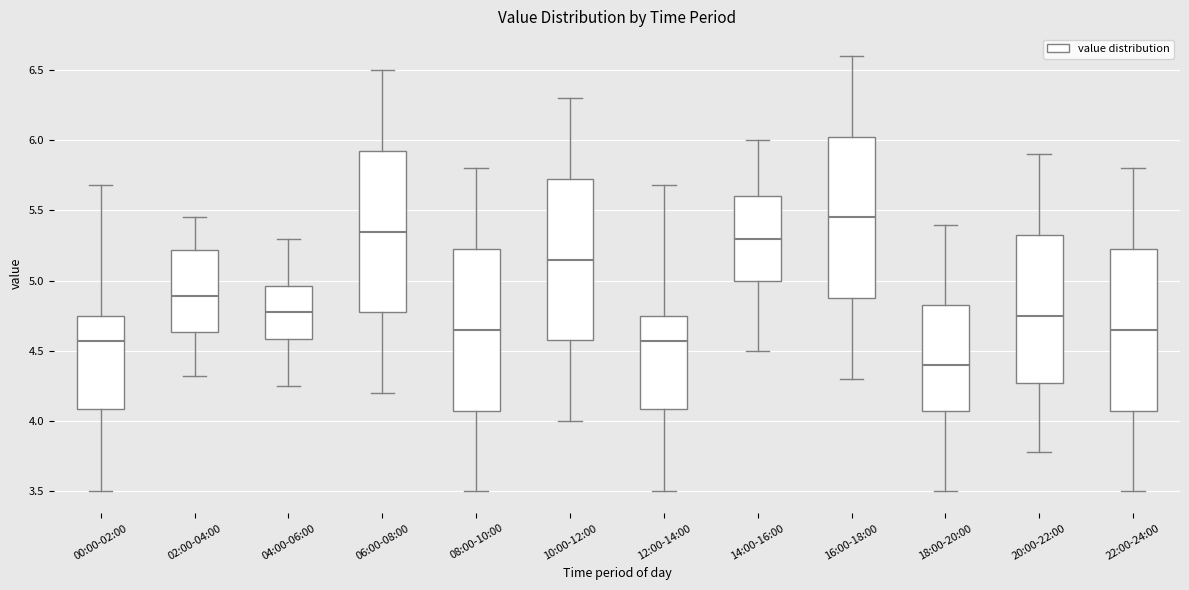

Reading left to right, read every box against the y-axis: the position of its median line, the range the box covers, and the ends of its whiskers. The values are not printed on the chart, so give them approximately, as read against the axis.

00:00-02:00: median 4.55, box 4.10 to 4.75, whiskers 3.50 to 5.70
02:00-04:00: median 4.90, box 4.65 to 5.20, whiskers 4.30 to 5.45
04:00-06:00: median 4.80, box 4.60 to 4.95, whiskers 4.25 to 5.30
06:00-08:00: median 5.35, box 4.80 to 5.95, whiskers 4.20 to 6.50
08:00-10:00: median 4.65, box 4.10 to 5.25, whiskers 3.50 to 5.80
10:00-12:00: median 5.15, box 4.60 to 5.75, whiskers 4.00 to 6.30
12:00-14:00: median 4.55, box 4.10 to 4.75, whiskers 3.50 to 5.70
14:00-16:00: median 5.30, box 5.00 to 5.60, whiskers 4.50 to 6.00
16:00-18:00: median 5.45, box 4.90 to 6.05, whiskers 4.30 to 6.60
18:00-20:00: median 4.40, box 4.10 to 4.85, whiskers 3.50 to 5.40
20:00-22:00: median 4.75, box 4.30 to 5.35, whiskers 3.80 to 5.90
22:00-24:00: median 4.65, box 4.10 to 5.25, whiskers 3.50 to 5.80